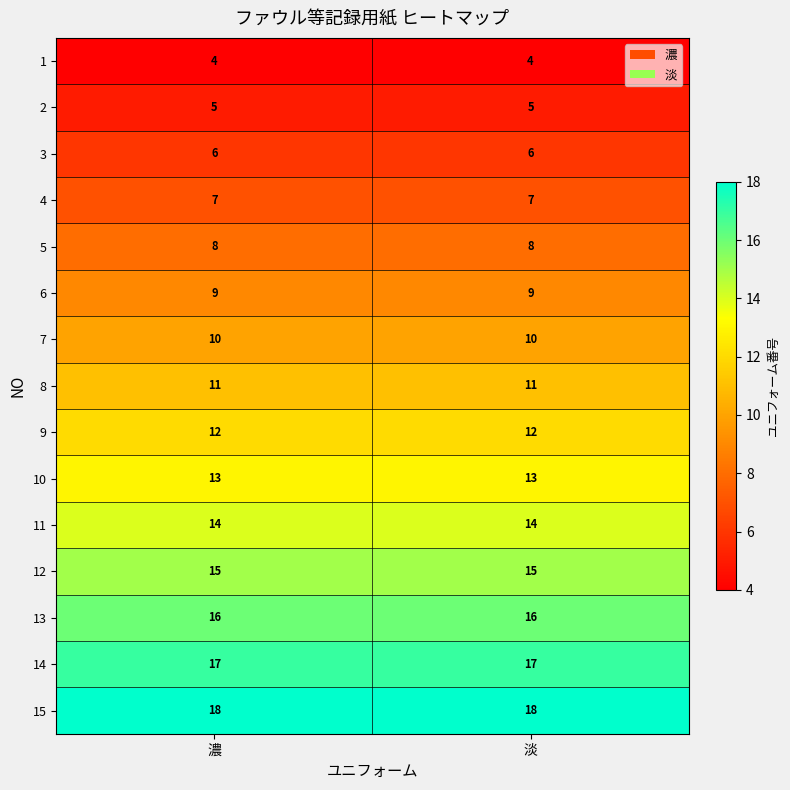

List the series in order of their peak value, lowest first.

1, 2, 3, 4, 5, 6, 7, 8, 9, 10, 11, 12, 13, 14, 15